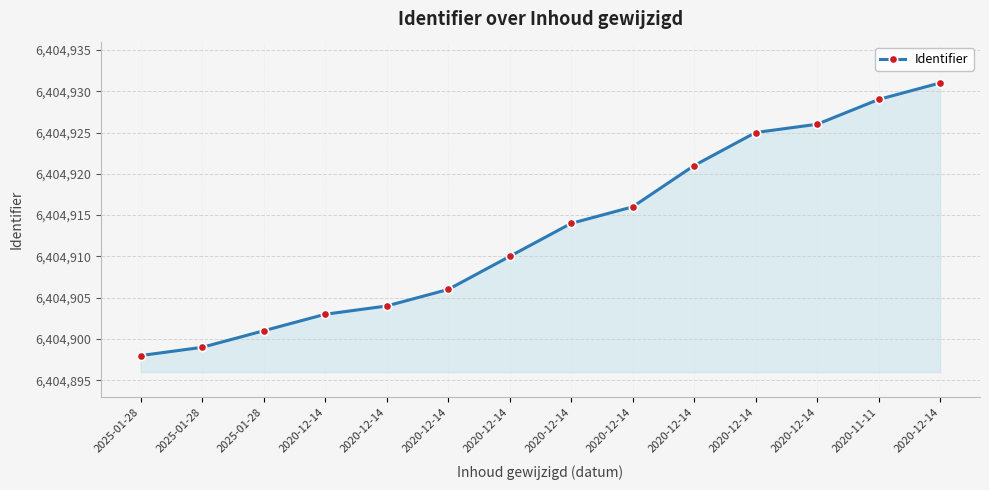

What is the average value?

6404913